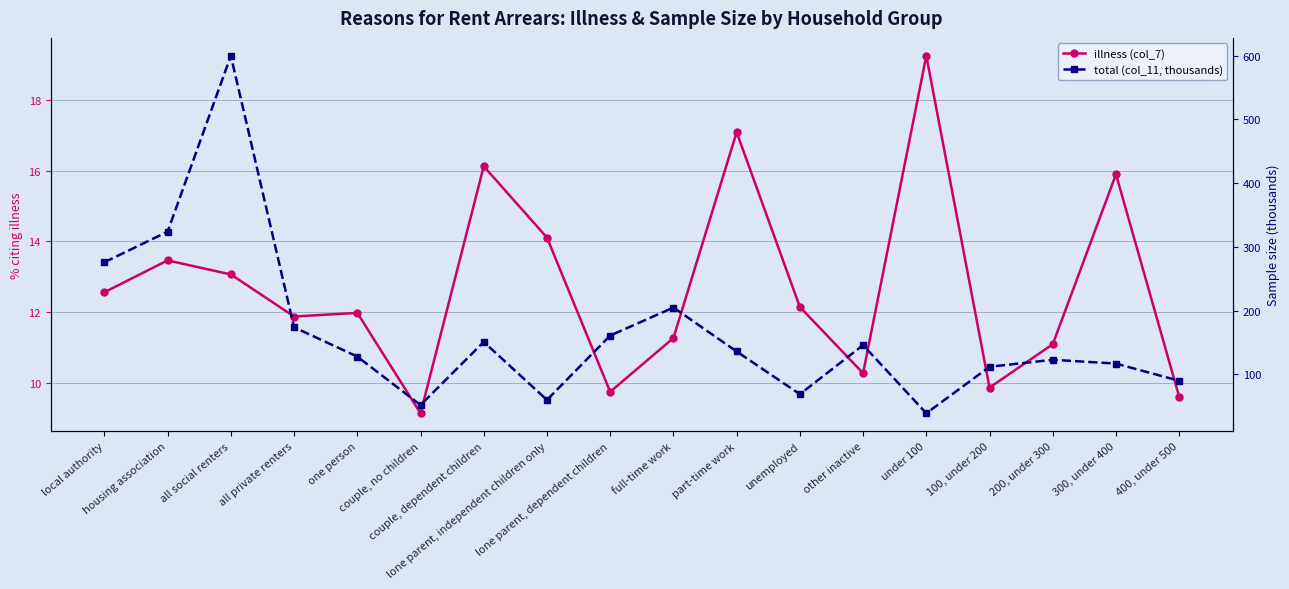

Is the value of total (col_11, thousands) at all social renters greater than the value of illness (col_7) at all social renters?

Yes